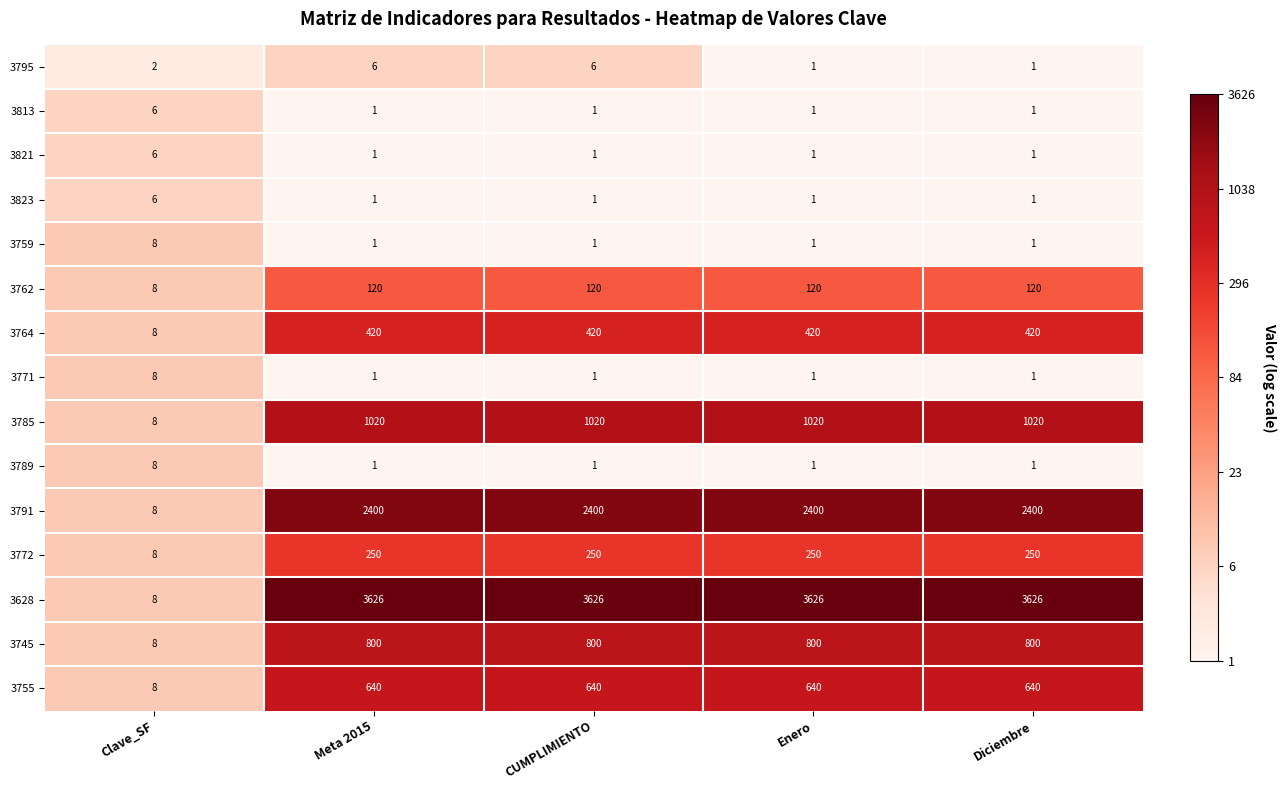

The 3771 series shows 0 at CUMPLIMIENTO. True or false?

False